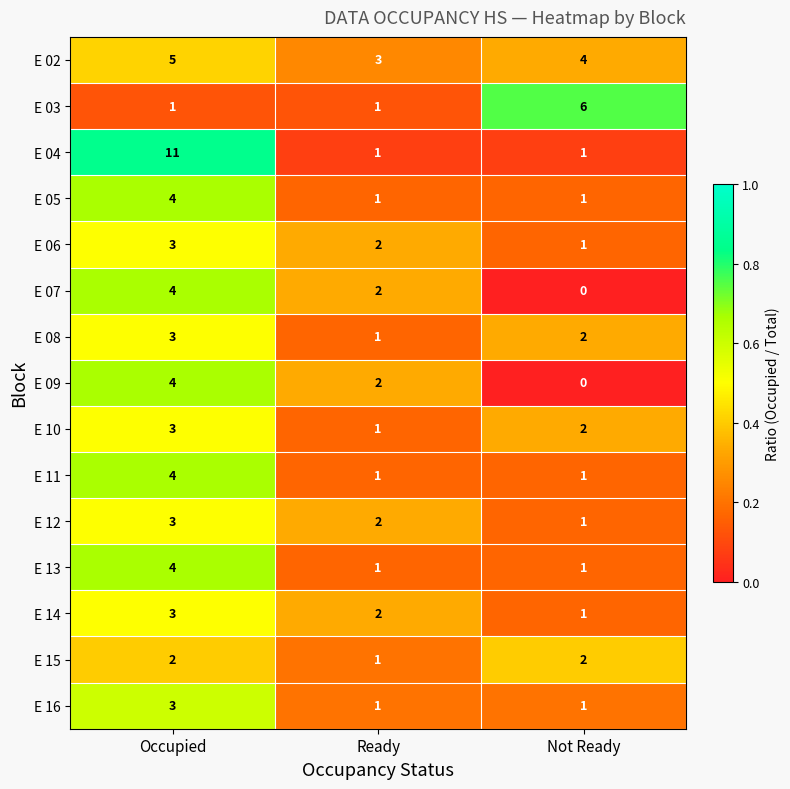

True or false: E 15 has a value of 0 at Ready.

False